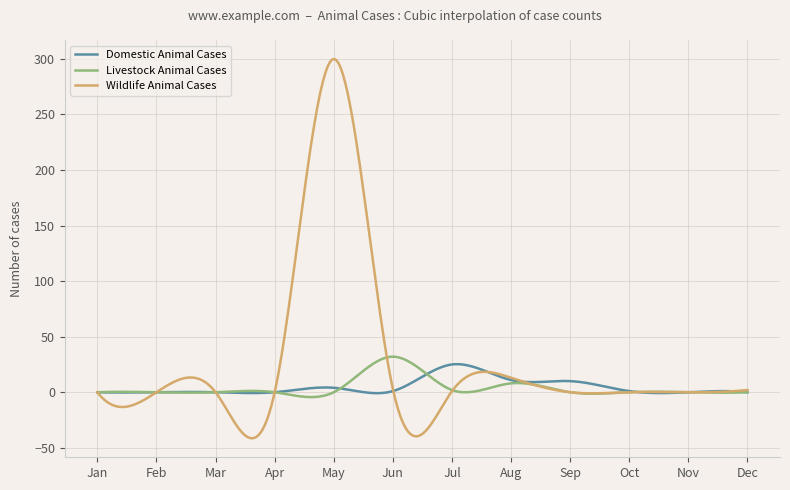

List the series in order of their peak value, highest first.

Wildlife Animal Cases, Livestock Animal Cases, Domestic Animal Cases